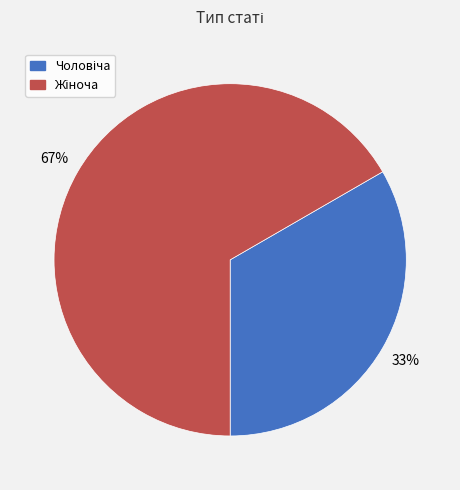

To the nearest percent, what is the average slice percentage?

50%